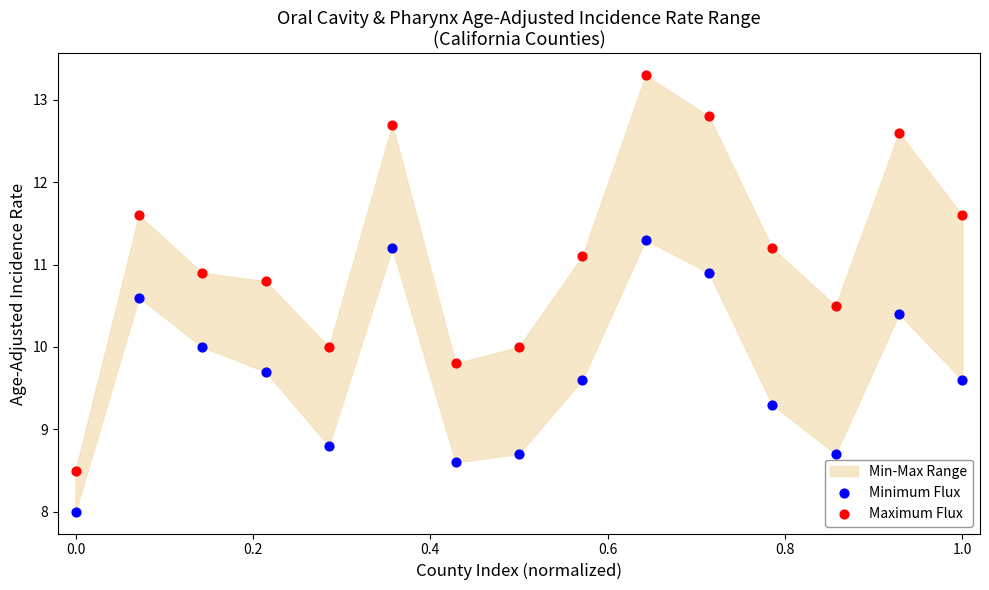

In the Minimum Flux series, what Y value is closest to 9?

8.8